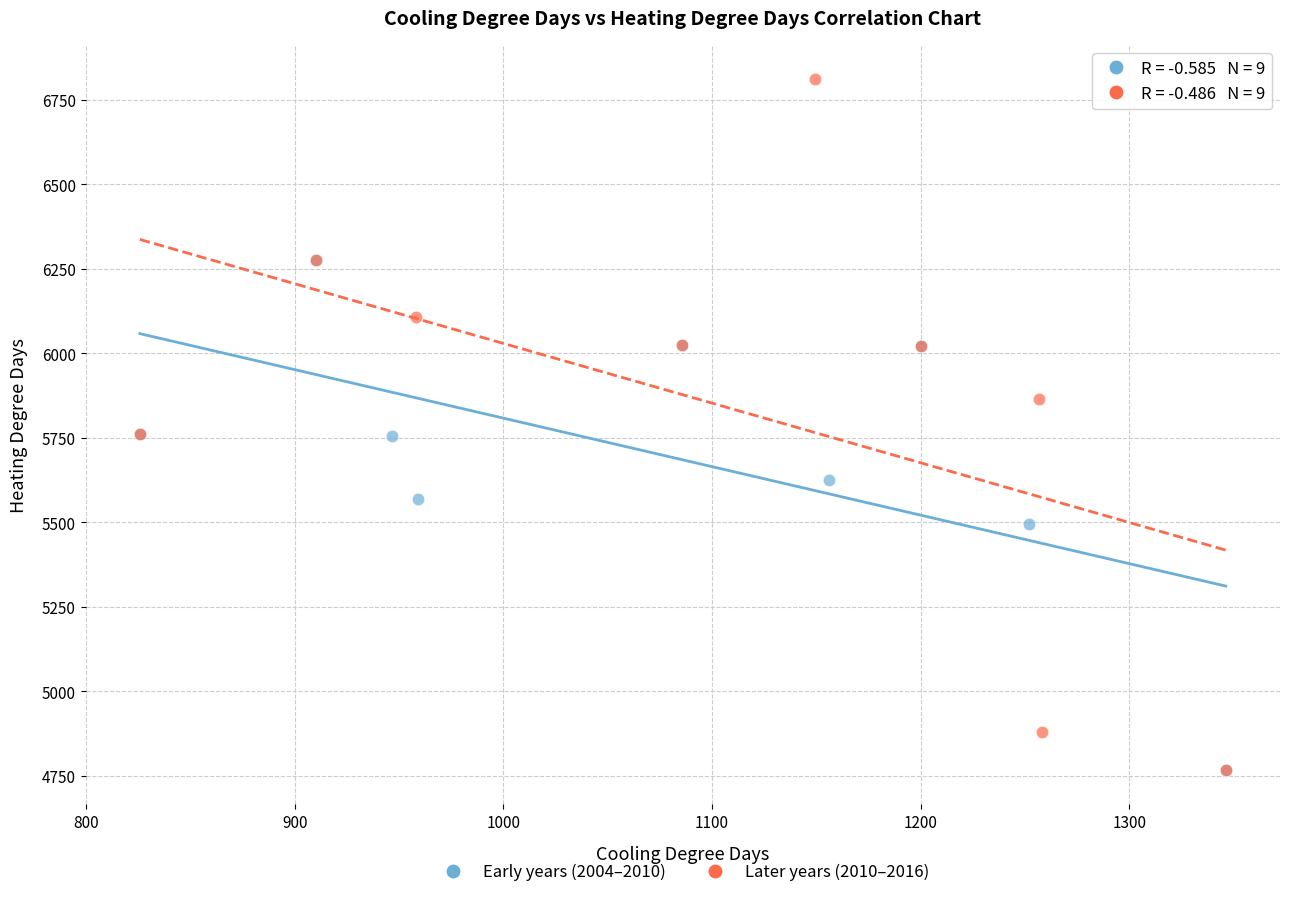

Which series reaches the maximum Y coordinate?

Later years (2010–2016)